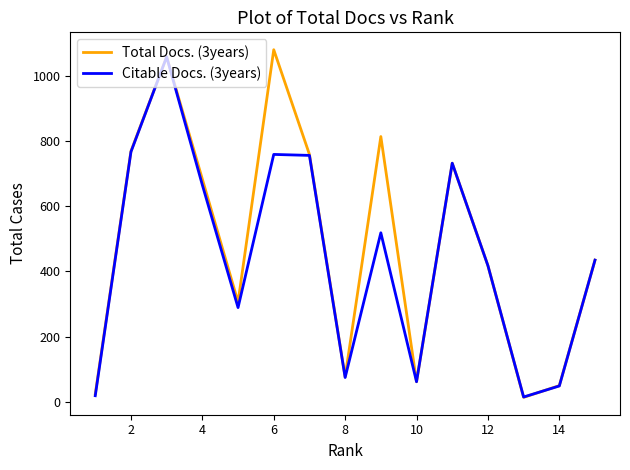

What is the maximum value shown in the chart?

1082